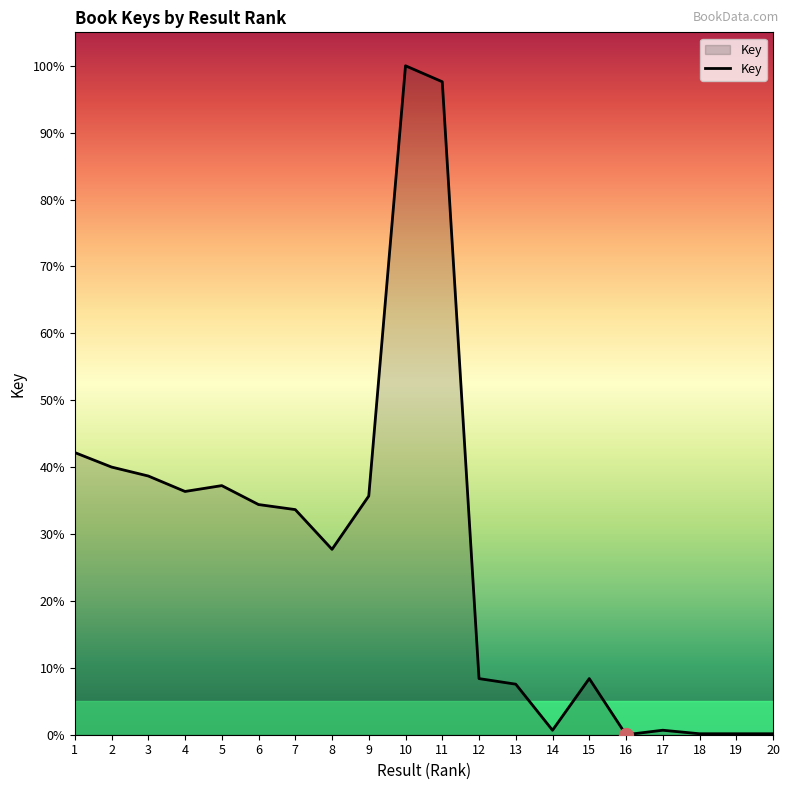

Which label corresponds to the largest value in the chart?

10